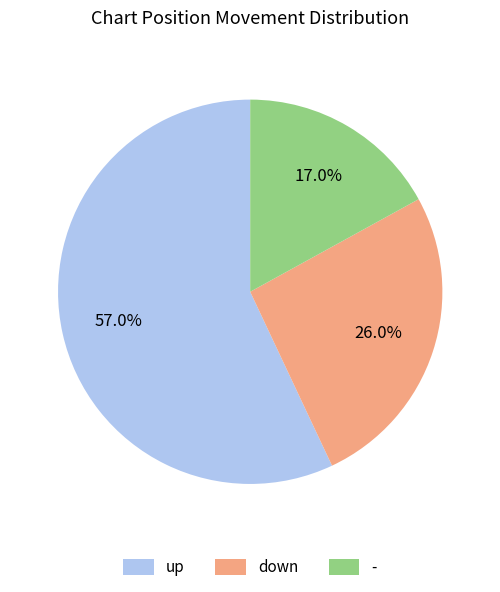

Which category accounts for the majority?

up